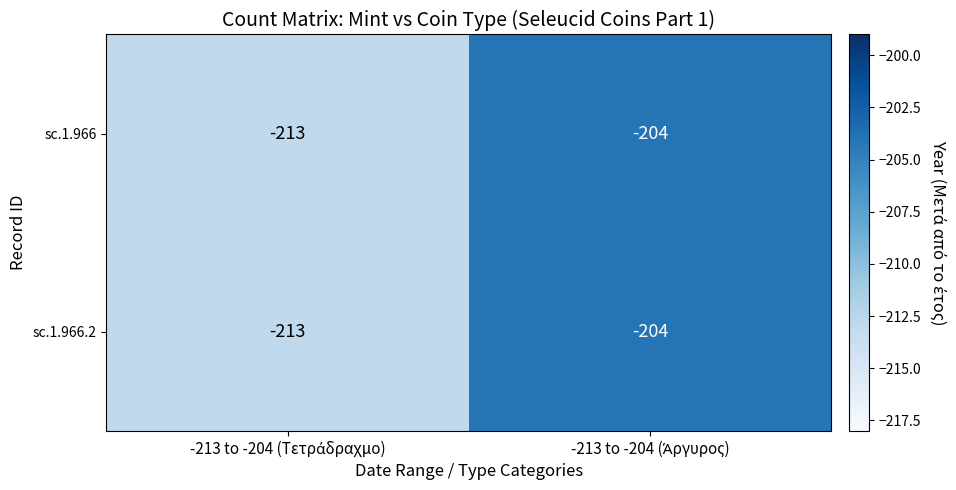

What is the greatest value displayed?

-204